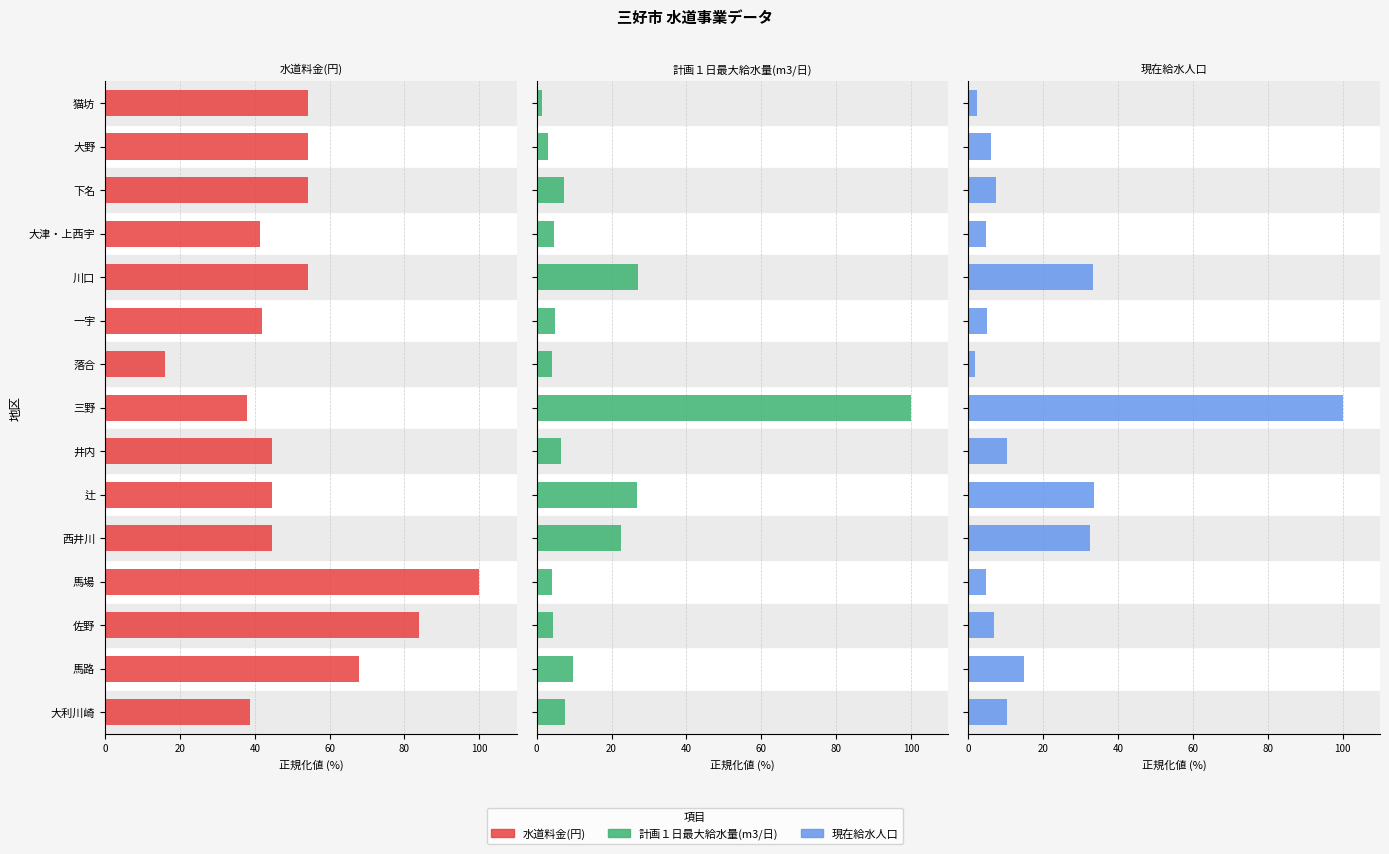

How many data points in 現在給水人口 are above 7?

8